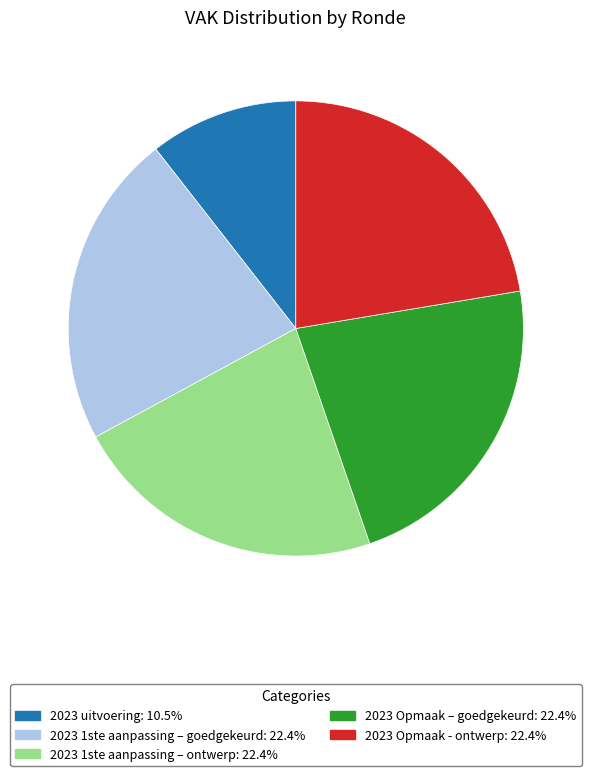

Approximately how many times larger is the value at 2023 uitvoering: 10.5% compared to 2023 Opmaak – goedgekeurd: 22.4%?

0.5